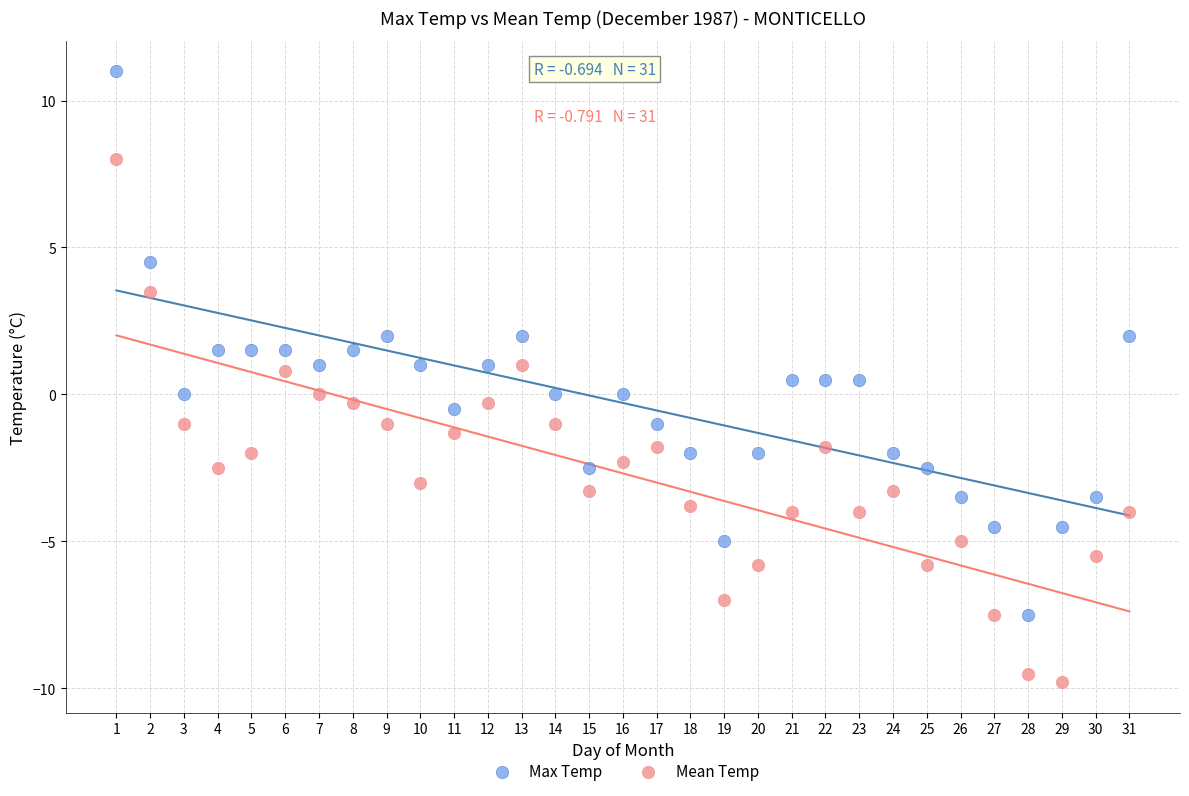

Which series reaches the maximum Y coordinate?

Max Temp